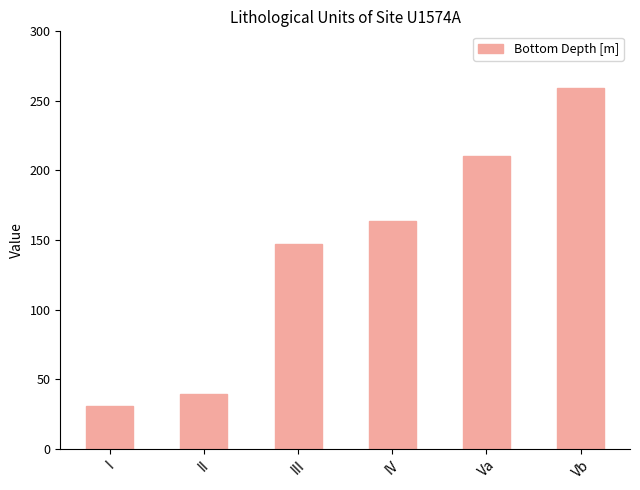

Reading left to right, extract all data points from this chart.

30.8	39.2	147.3	163.4	210.5	258.9